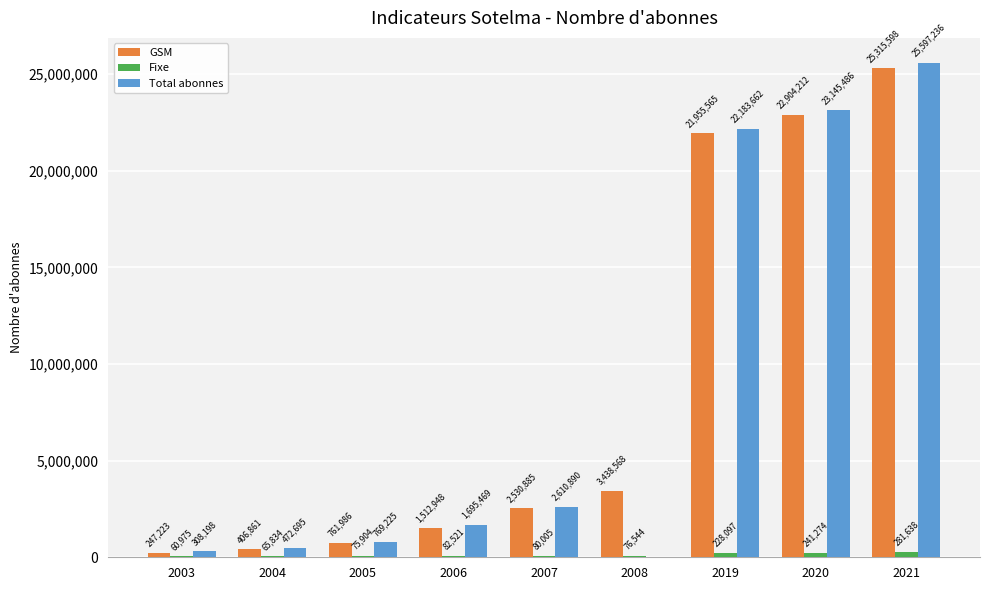

Which category has the highest value in the Fixe series?

2021